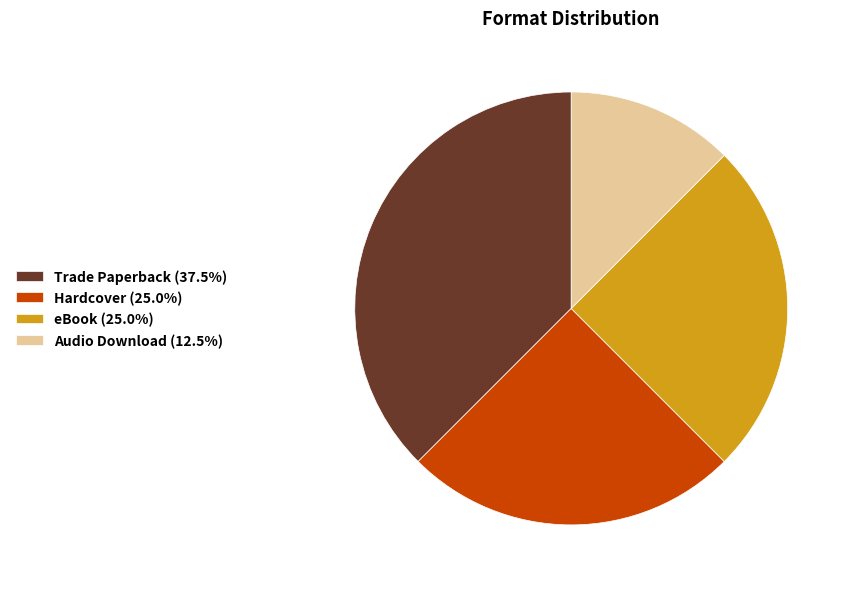

Approximately how many times larger is the value at Trade Paperback (37.5%) compared to eBook (25.0%)?

1.5